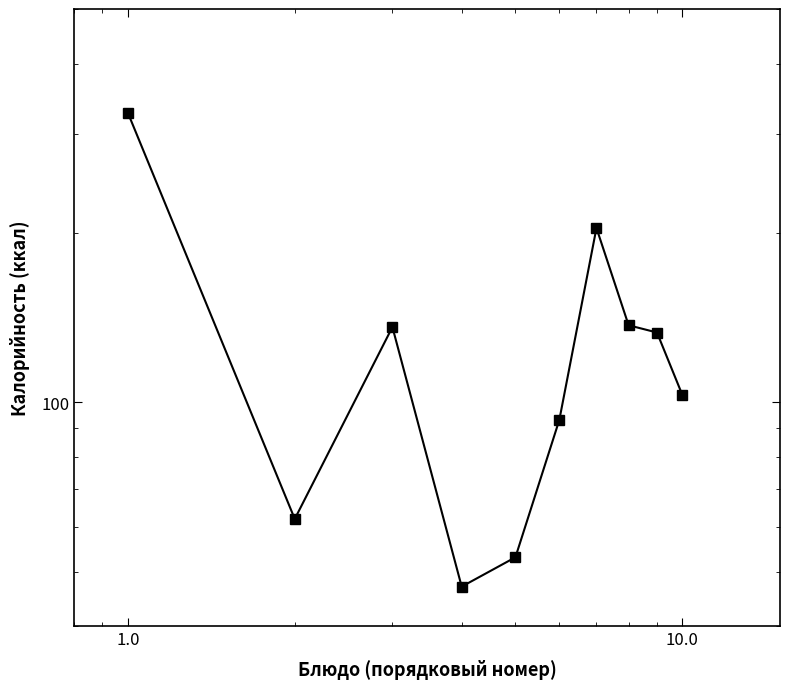

Reading right to left, extract all data points from this chart.

103	133	137	204	93	53	47	136	62	327